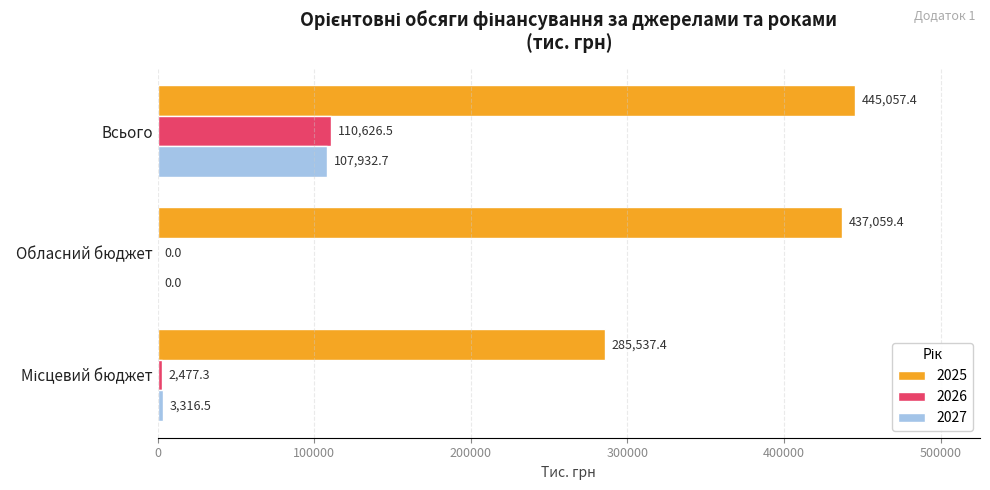

The 2027 series shows 46335.7 at Обласний бюджет. True or false?

False